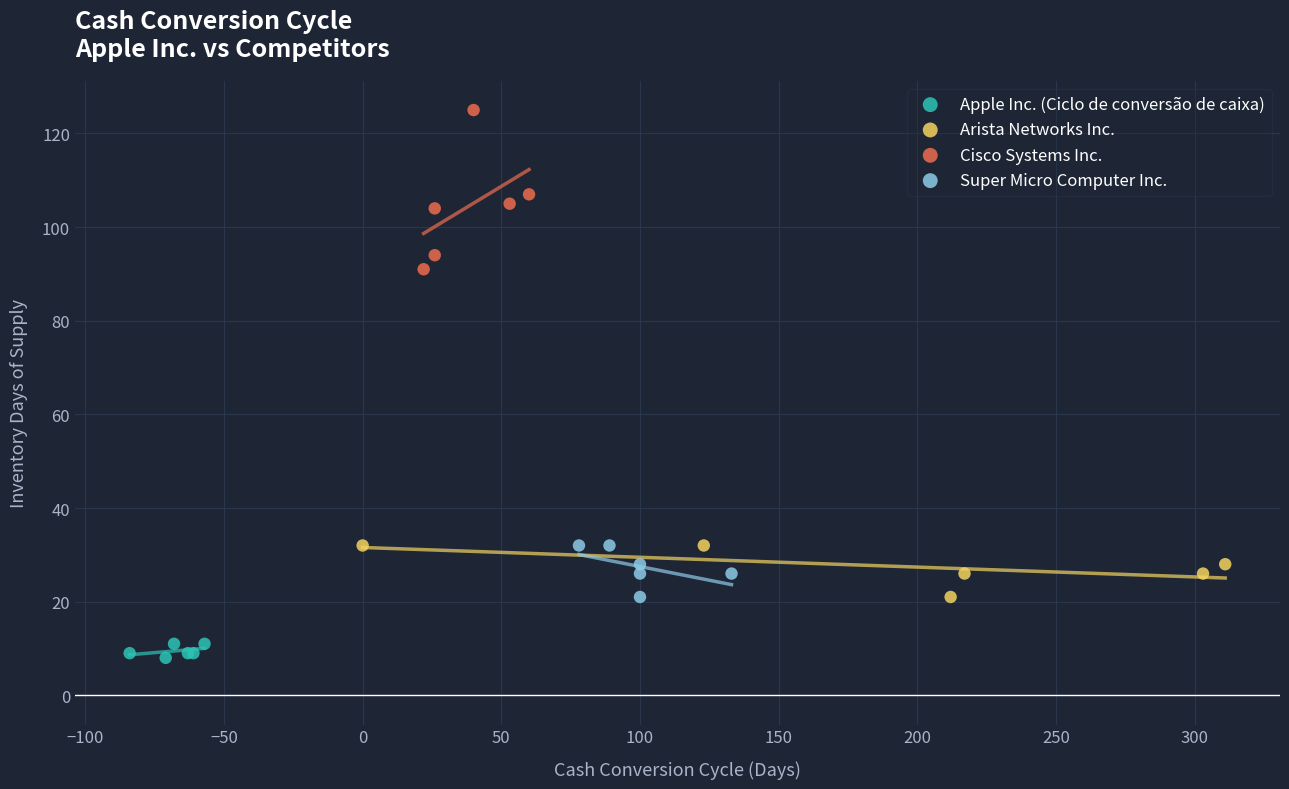

Which series has the largest Y range (max minus min)?

Cisco Systems Inc.